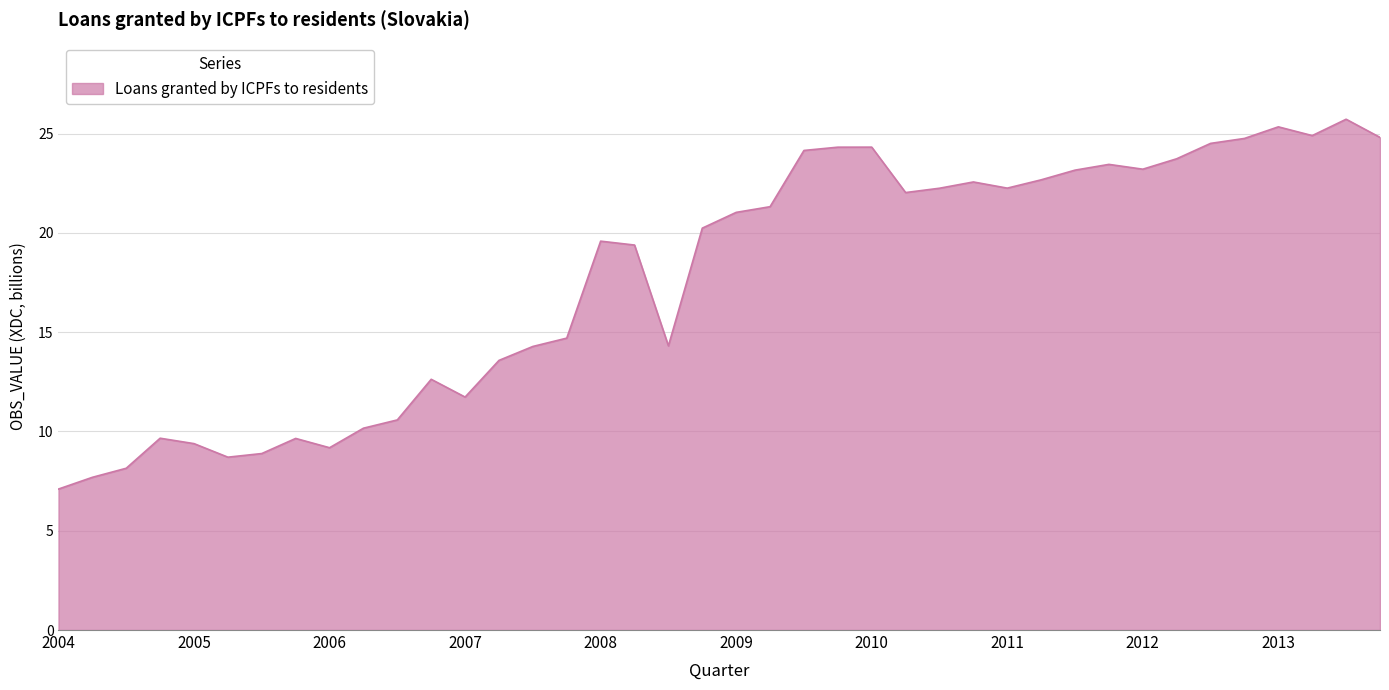

What is the difference between the maximum and minimum values?

18.6